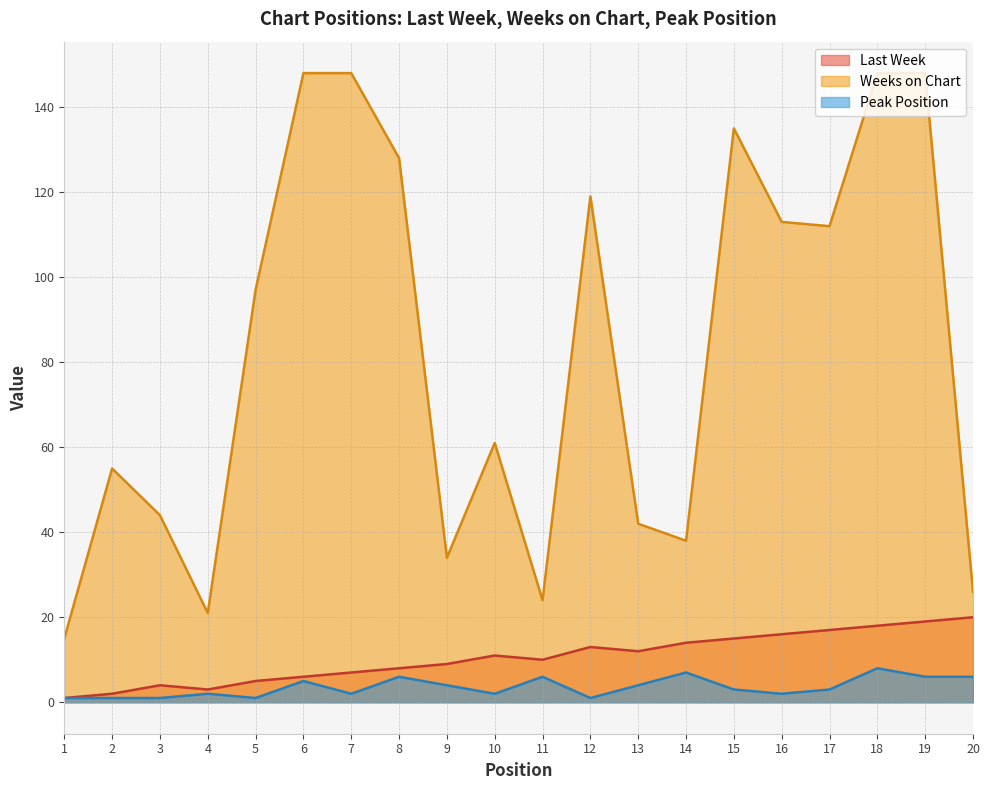

Reading right to left, extract all data points from this chart.

Last Week: 20=20	19=19	18=18	17=17	16=16	15=15	14=14	13=12	12=13	11=10	10=11	9=9	8=8	7=7	6=6	5=5	4=3	3=4	2=2	1=1
Weeks on Chart: 20=26	19=148	18=148	17=112	16=113	15=135	14=38	13=42	12=119	11=24	10=61	9=34	8=128	7=148	6=148	5=97	4=21	3=44	2=55	1=15
Peak Position: 20=6	19=6	18=8	17=3	16=2	15=3	14=7	13=4	12=1	11=6	10=2	9=4	8=6	7=2	6=5	5=1	4=2	3=1	2=1	1=1